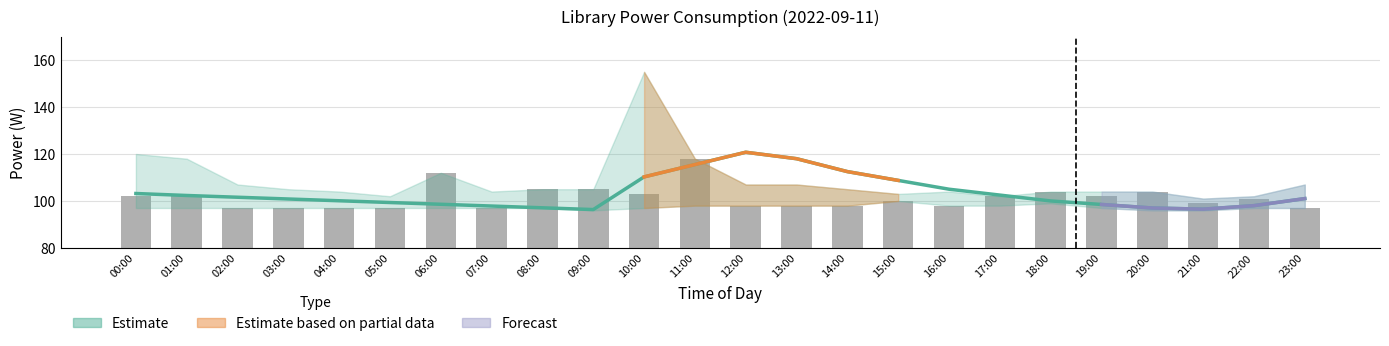

Reading left to right, extract all data points from this chart.

power: 00:00=103.2	01:00=102.3	02:00=101.6	03:00=100.8	04:00=100.1	05:00=99.3	06:00=98.6	07:00=97.8	08:00=97.1	09:00=96.3	10:00=110.2	11:00=115.5	12:00=120.8	13:00=118.0	14:00=112.5	15:00=108.8	16:00=105.0	17:00=102.5	18:00=100.0	19:00=98.5	20:00=97.0	21:00=96.5	22:00=98.0	23:00=101.0
bar_power: 00:00=102.0	01:00=102.0	02:00=97.0	03:00=97.0	04:00=97.0	05:00=97.0	06:00=112.0	07:00=97.0	08:00=105.0	09:00=105.0	10:00=103.0	11:00=118.0	12:00=98.0	13:00=98.0	14:00=98.0	15:00=100.0	16:00=98.0	17:00=102.0	18:00=104.0	19:00=102.0	20:00=104.0	21:00=99.0	22:00=101.0	23:00=97.0